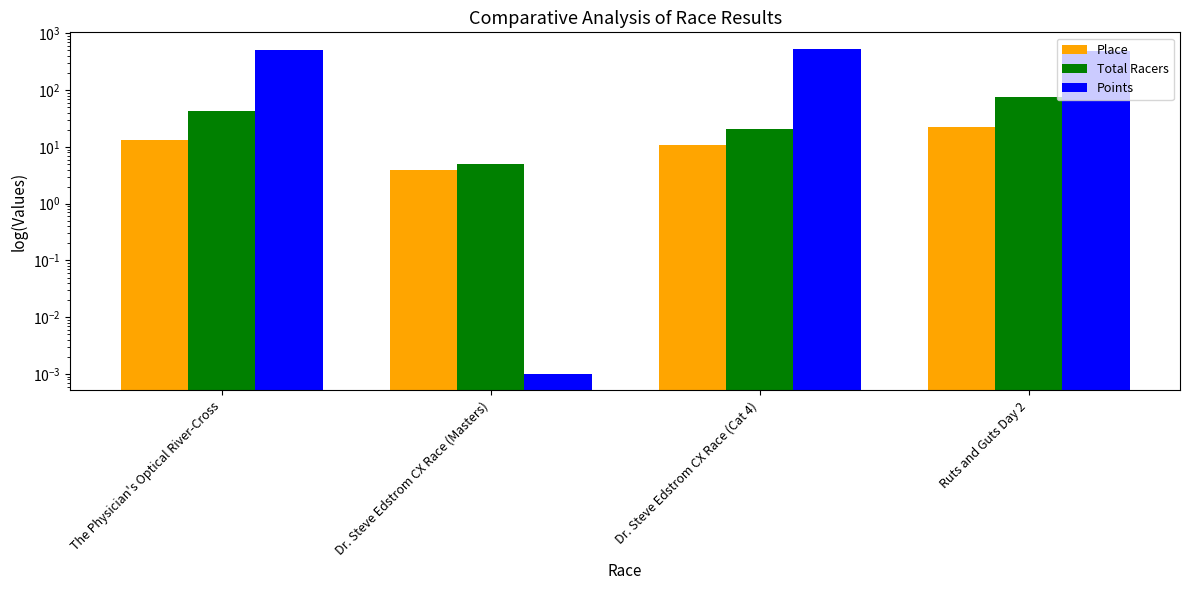

The Points series shows 488.8 at Ruts and Guts Day 2. True or false?

True